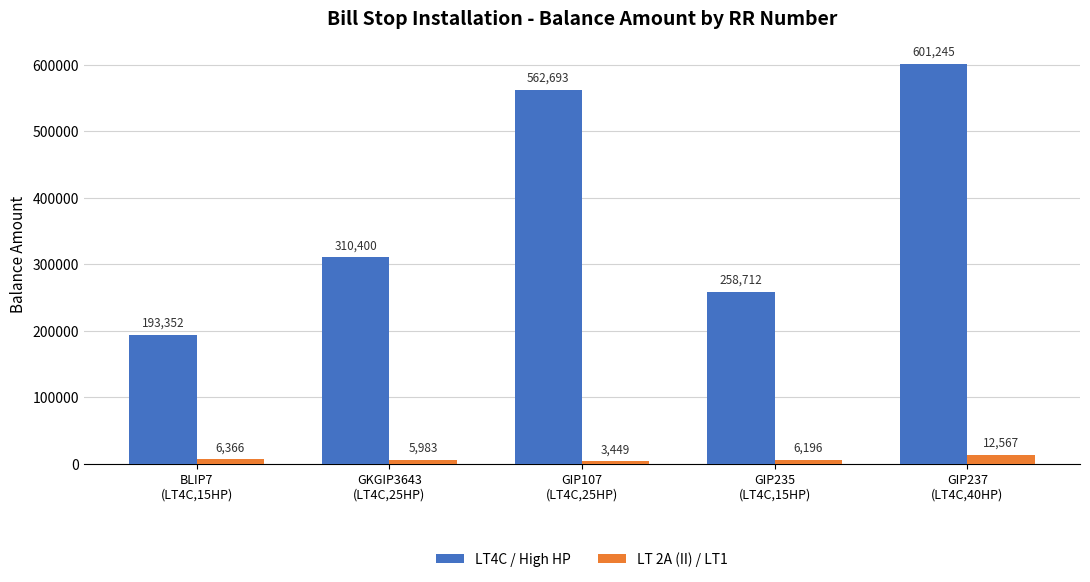

Does the chart contain any negative values?

No